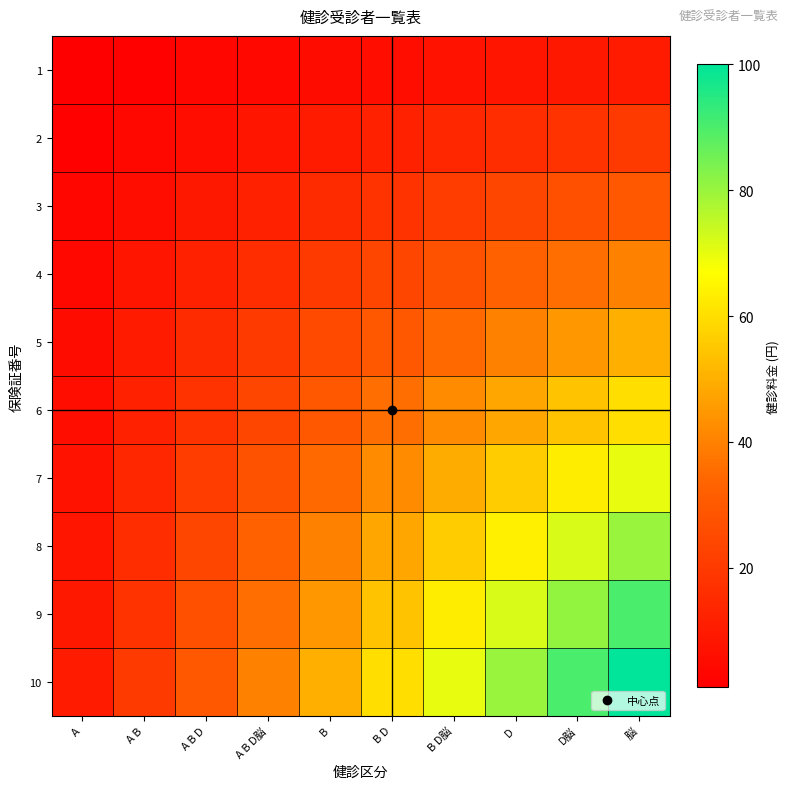

What is the total value across all series at A B D?

165